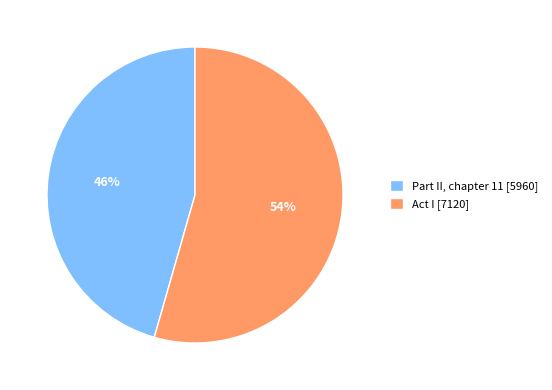

The Act I slice represents 65% of the pie. True or false?

False